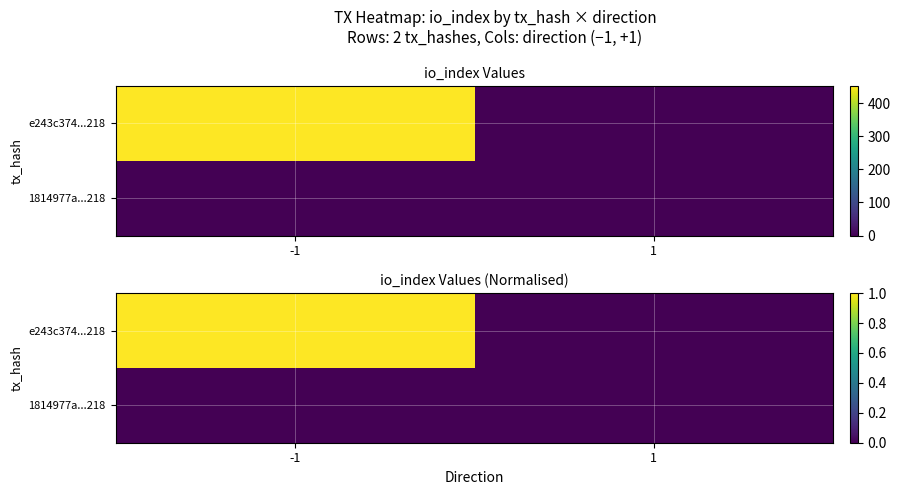

What value does the e243c374...218 series have at -1?

1.0